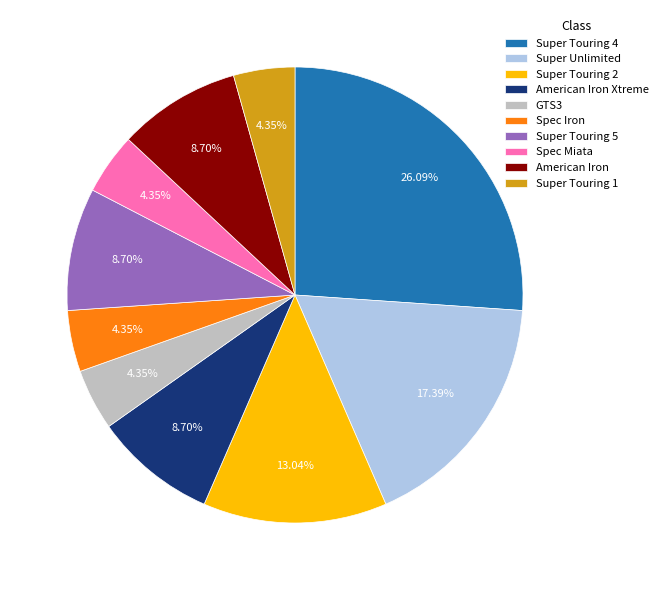

To the nearest percent, what is the combined percentage of Super Touring 4 and Super Touring 5?

35%